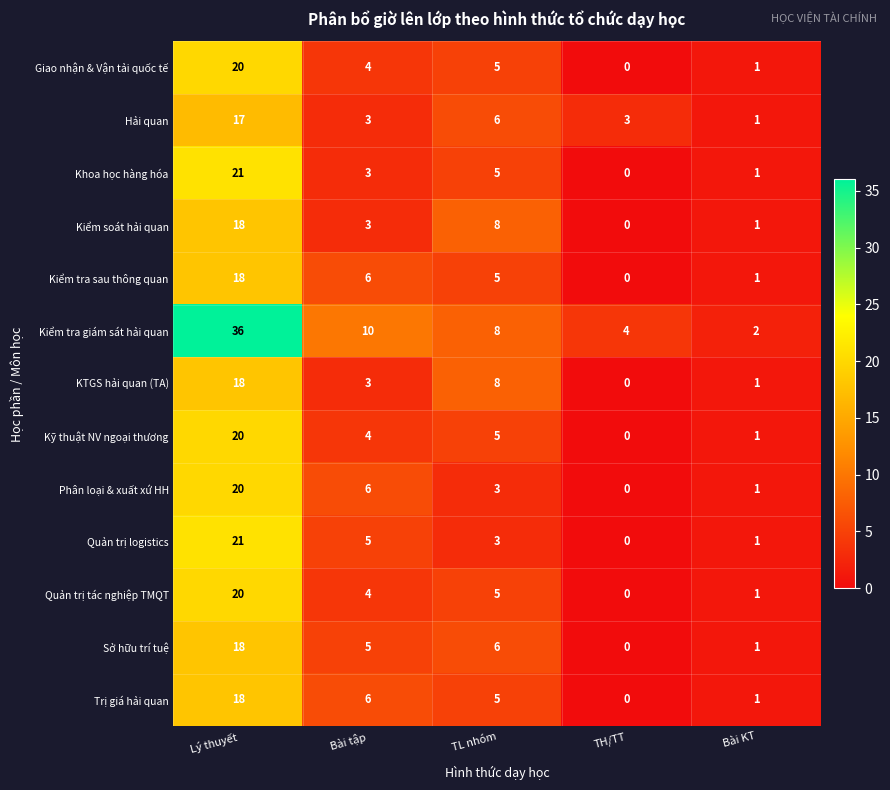

Between Bài tập and Bài KT, which series saw the biggest shift?

Kiểm tra giám sát hải quan